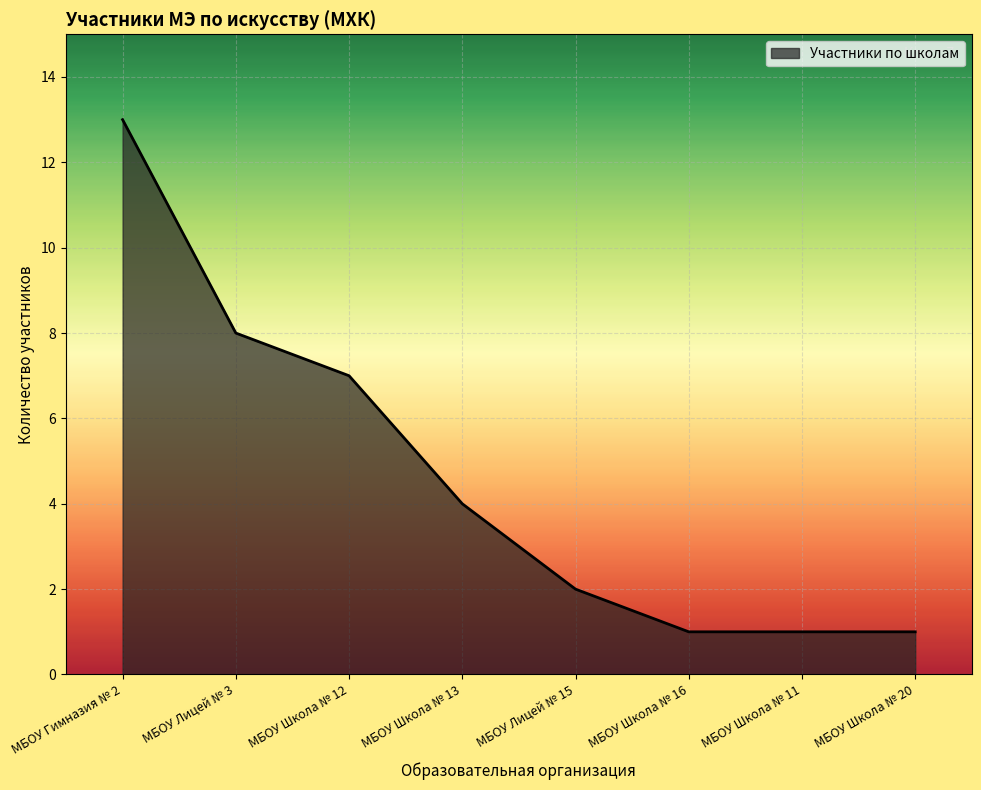

What is the change in value from МБОУ Гимназия № 2 to МБОУ Школа № 13?

-9